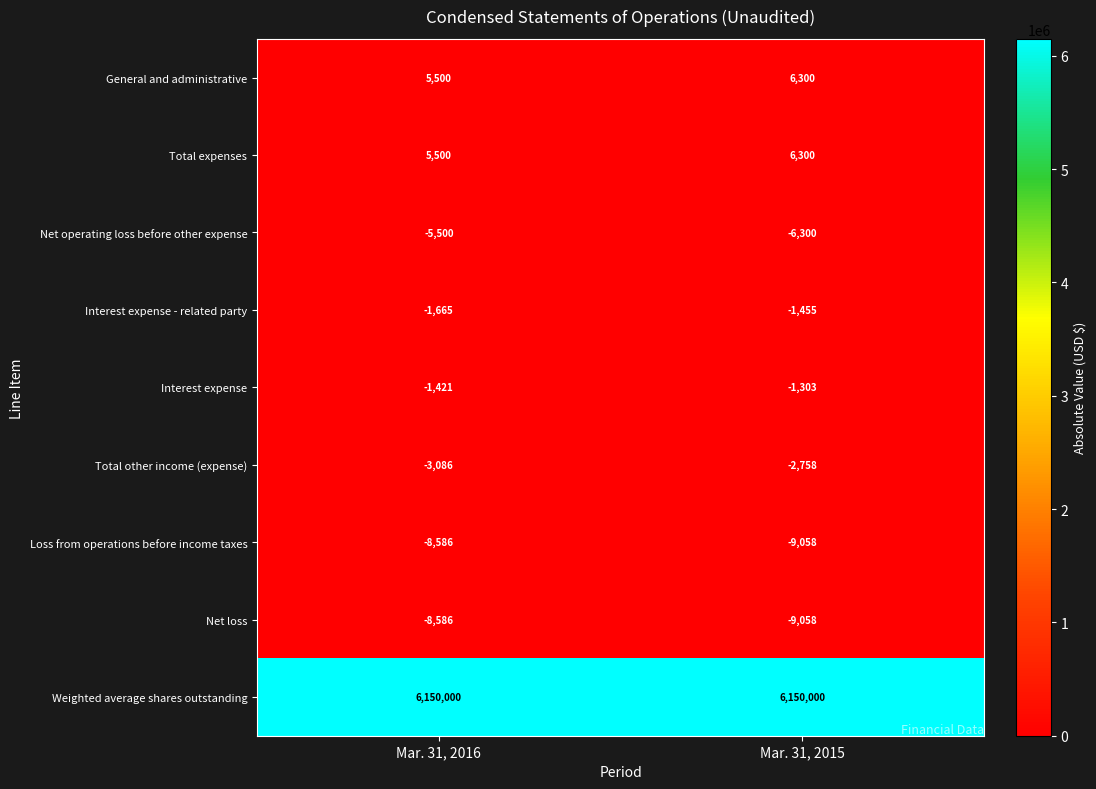

What is the difference between the highest and lowest values at Mar. 31, 2015?

6159058